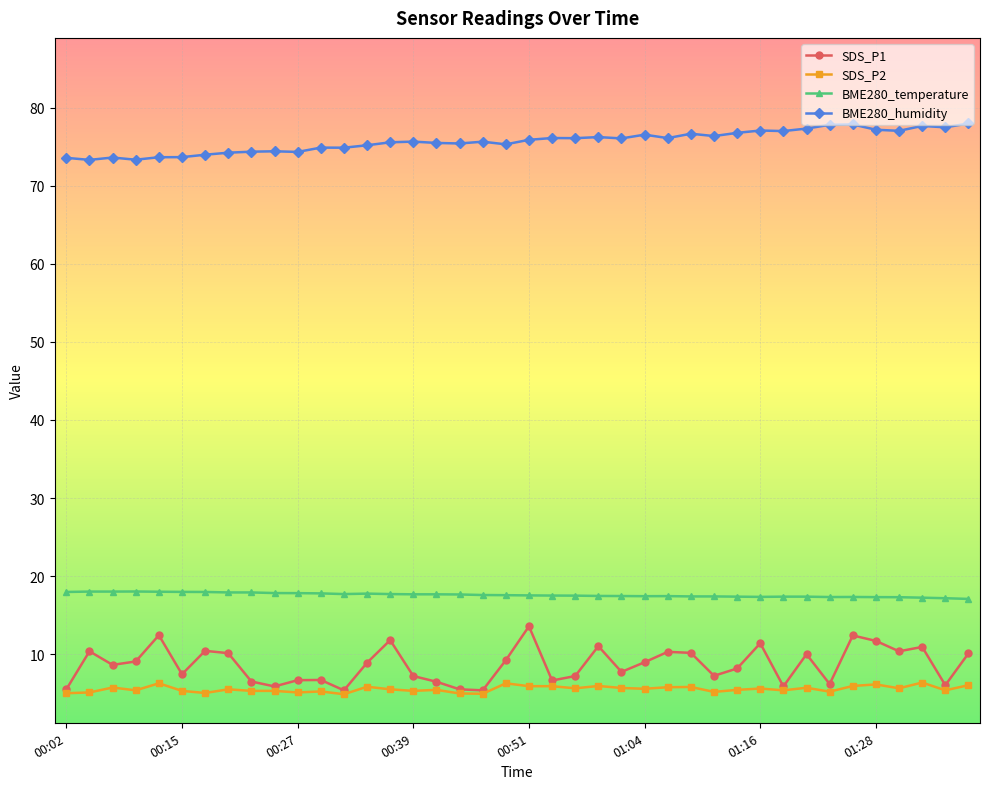

What is the value of the BME280_humidity point at the 23rd from the left?

76.1